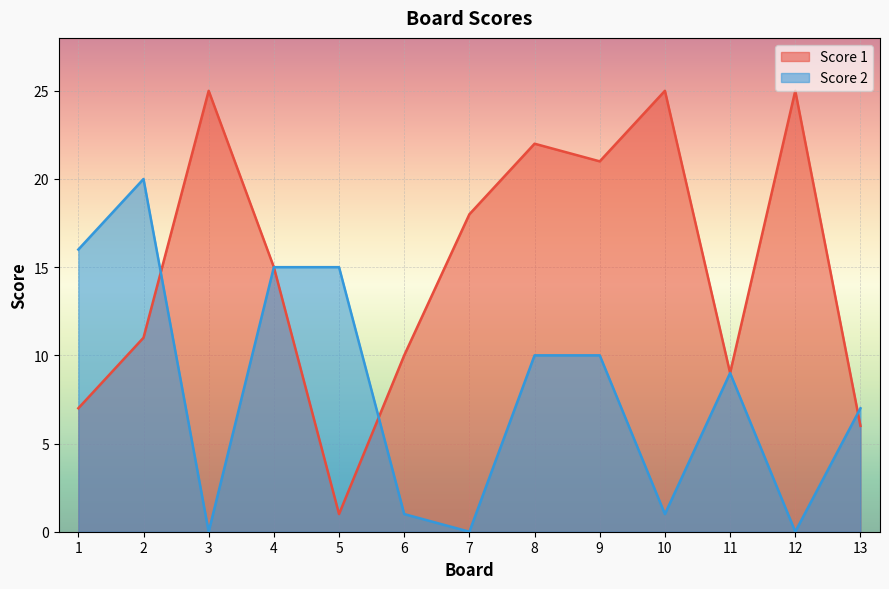

What are all the series names shown in the legend?

Score 1, Score 2